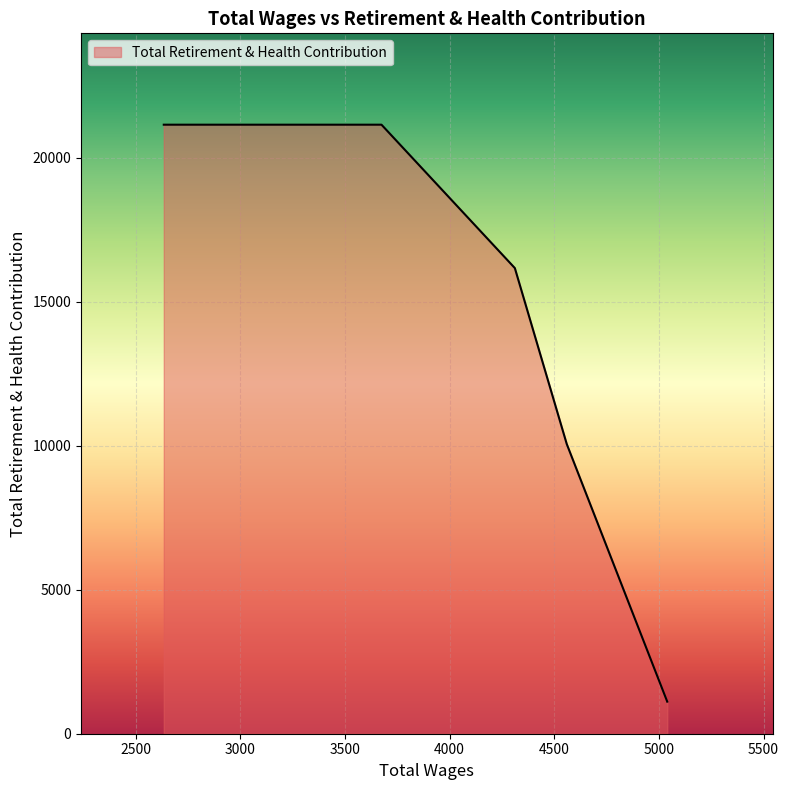

What is the smallest value displayed?

1114